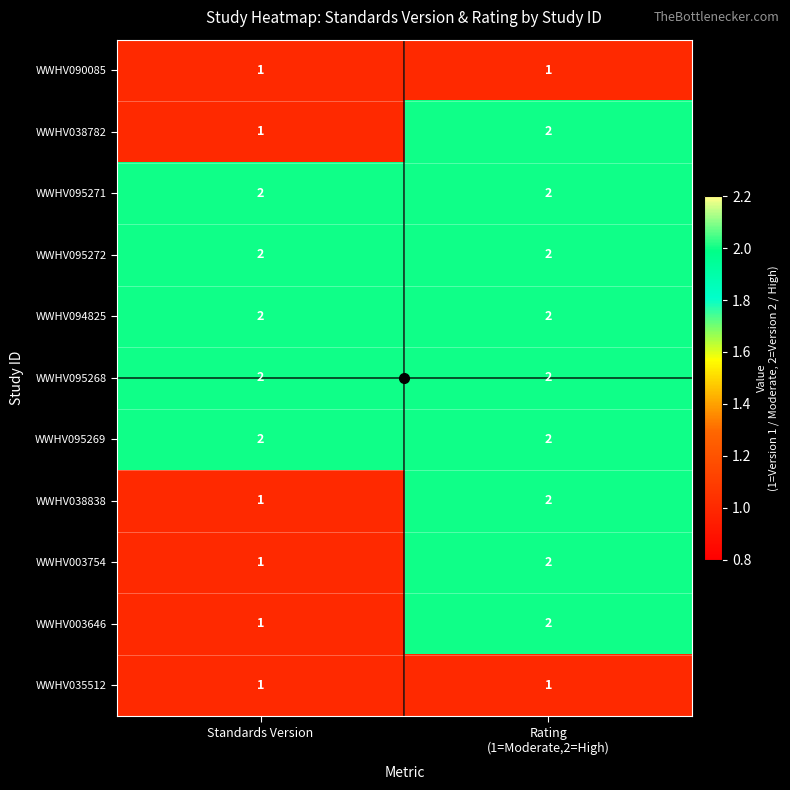

What is the sum of all WWHV003754 values?

3